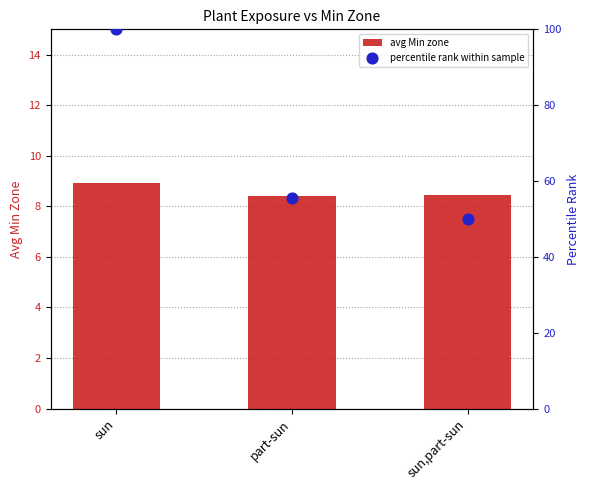

Which series has the largest total across all categories?

percentile rank within sample